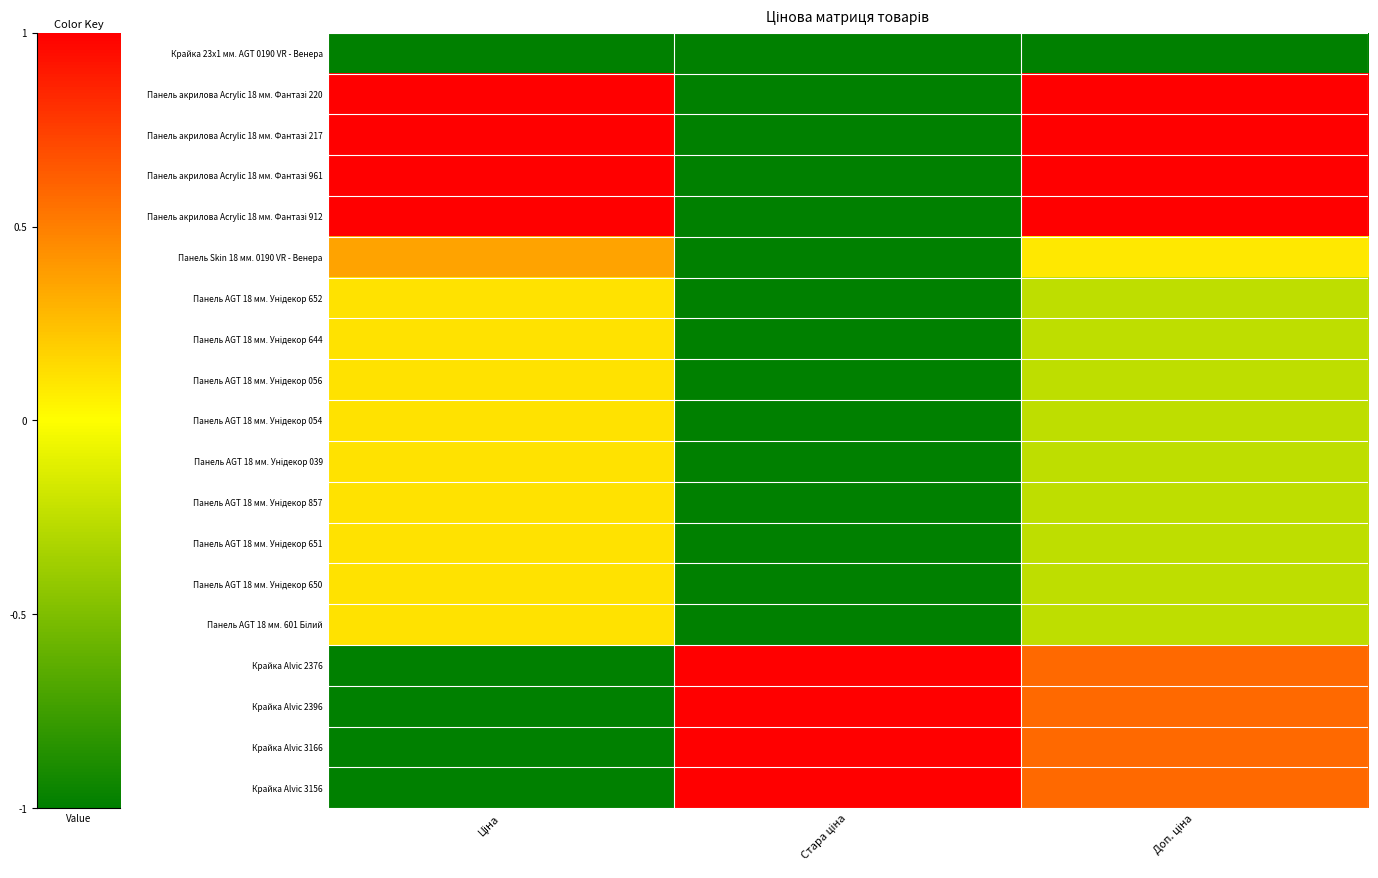

What is the total value across all series at Стара ціна?

-11.0